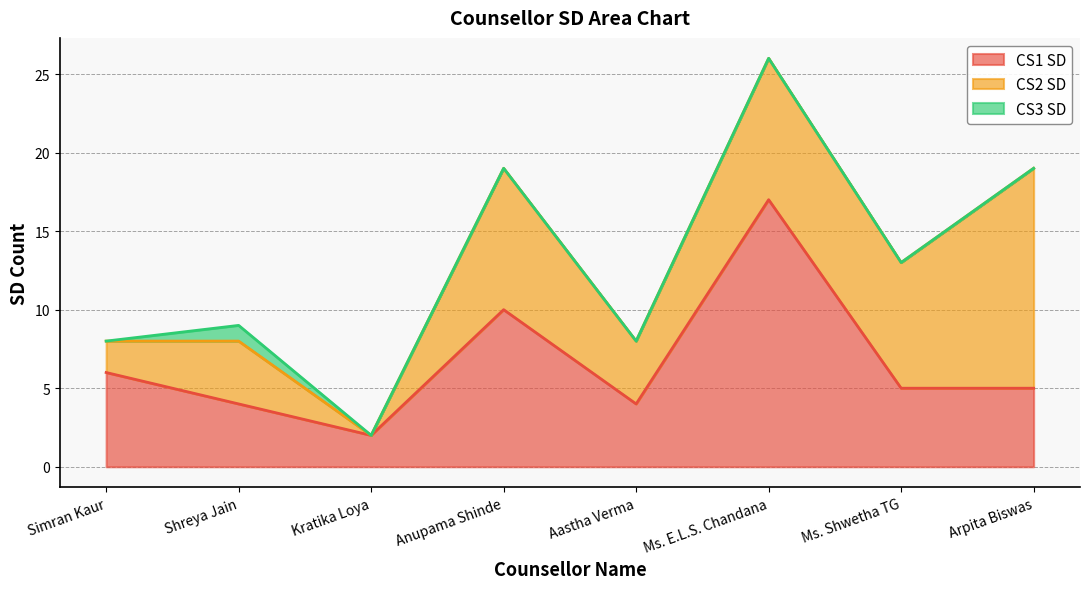

What is the total value across all series at Shreya Jain?

9